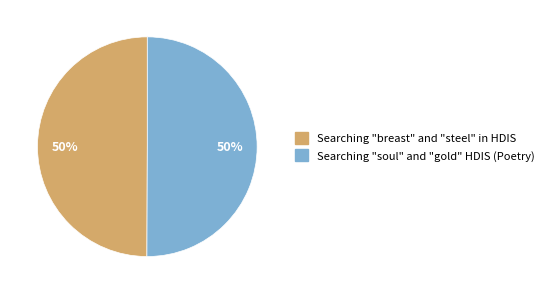

How many segments does this pie chart have?

2